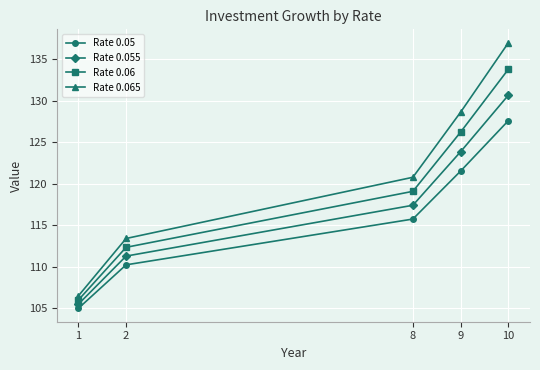

Which series has the largest total across all categories?

Rate 0.065